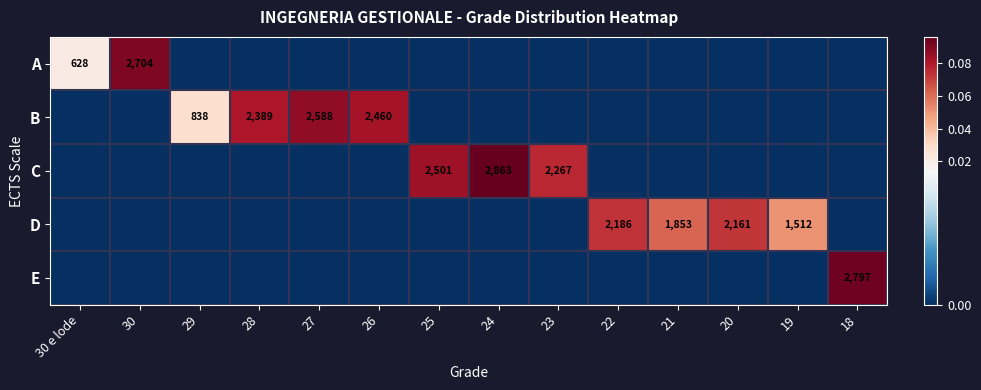

True or false: C has a value of 2863 at 24.

True